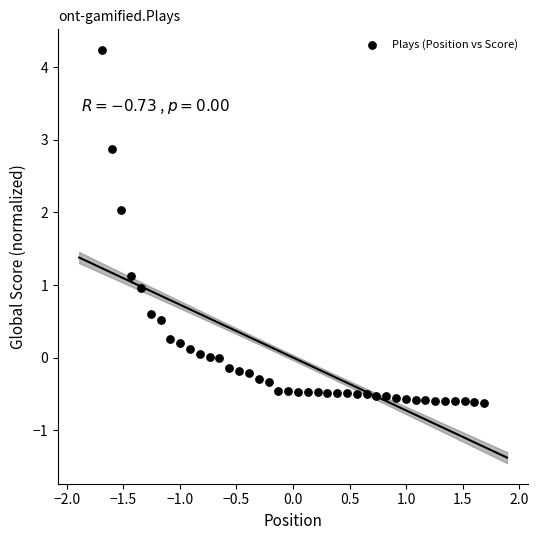

What is the range of Y values (max minus min)?

4.9